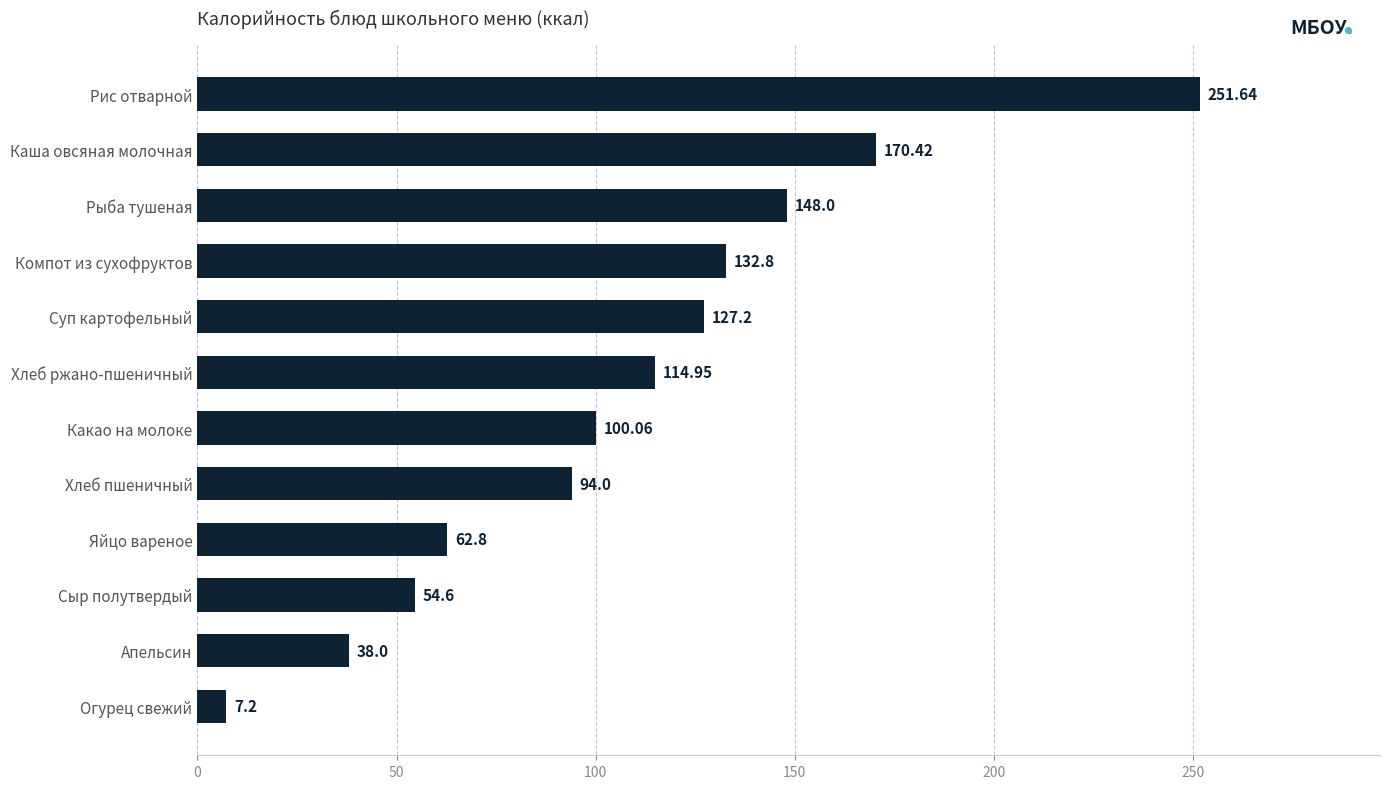

What is the average value?

108.5